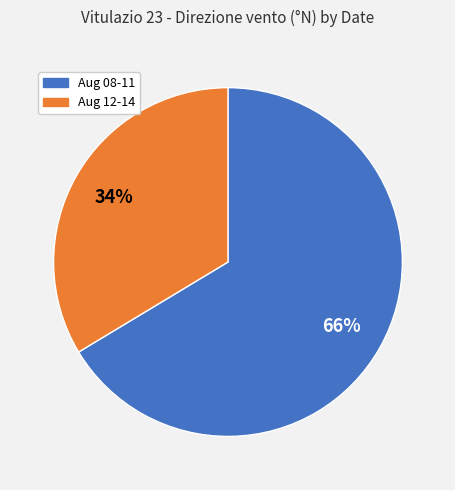

To the nearest percent, what is the average slice percentage?

50%